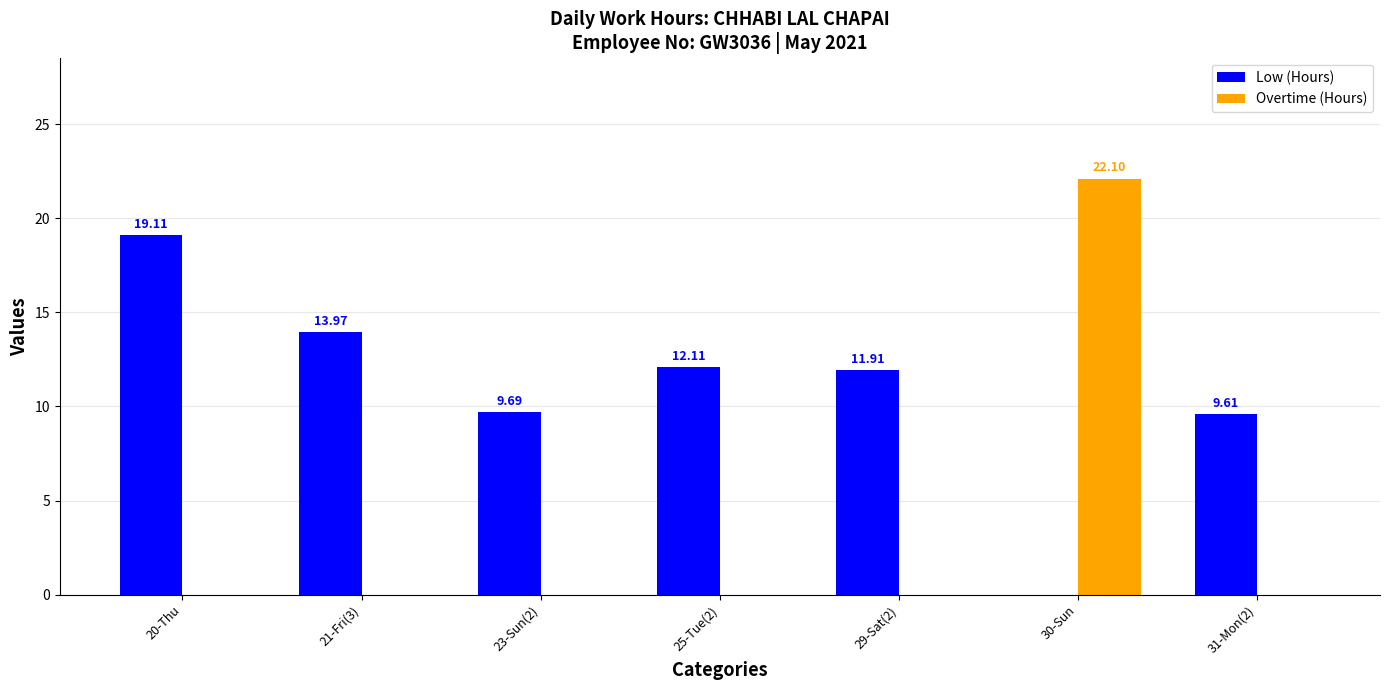

Which series has the largest total across all categories?

Low (Hours)